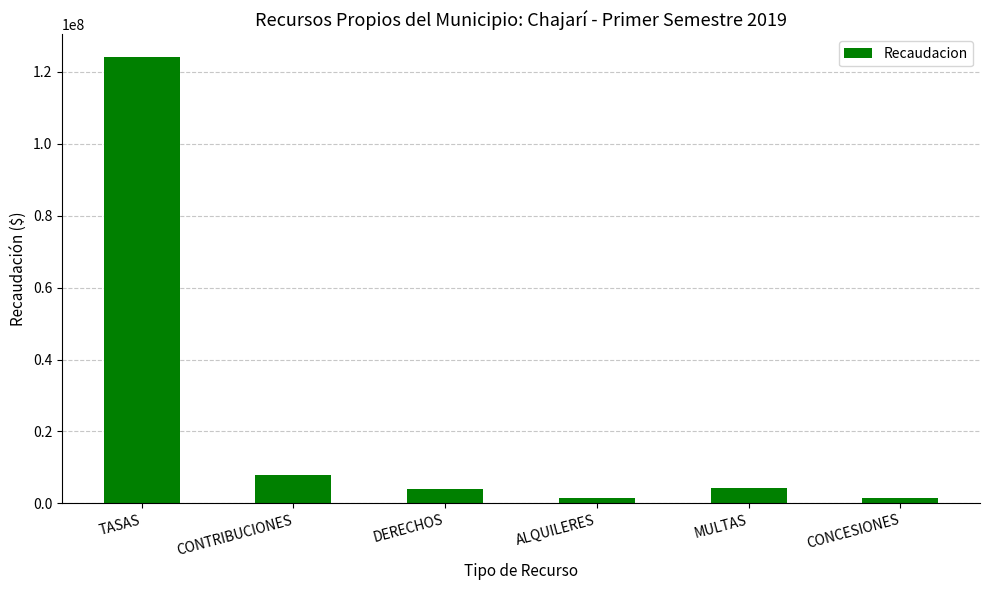

Is it true that the value at MULTAS is 4324954.9?

True